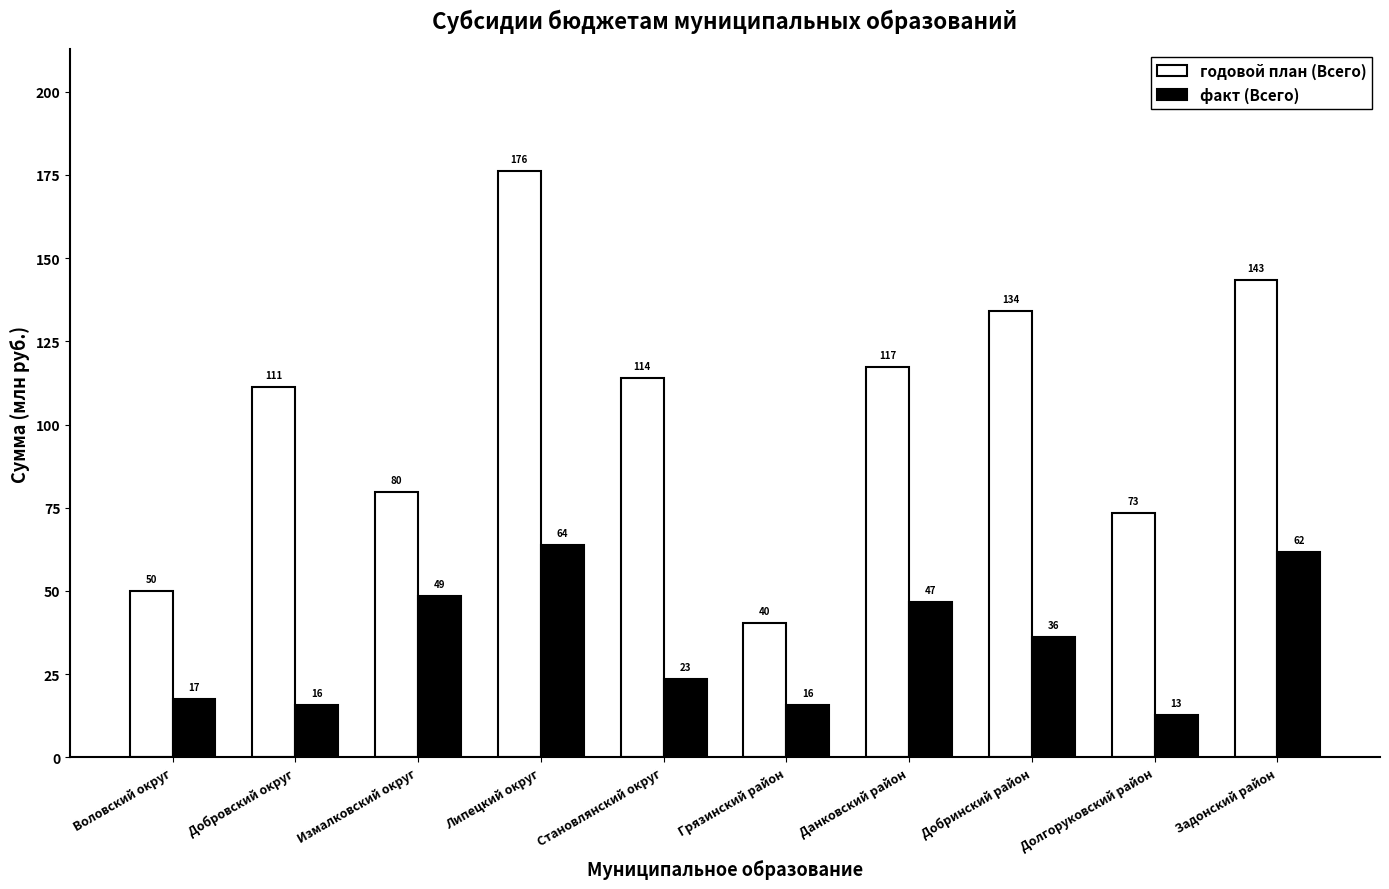

What is the value of the факт (Всего) bar at the 2nd from the left?

15.8